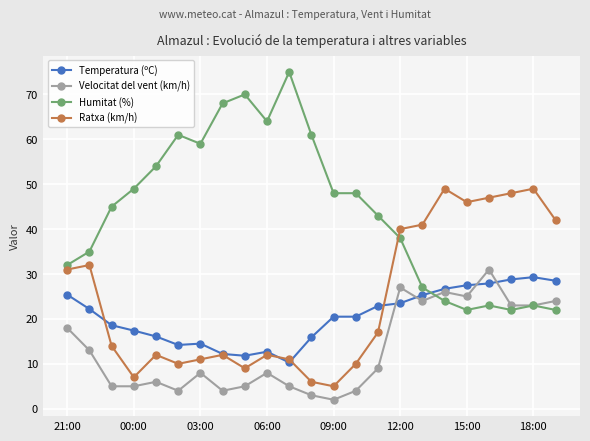

At how many categories does at least one series exceed 18?

23